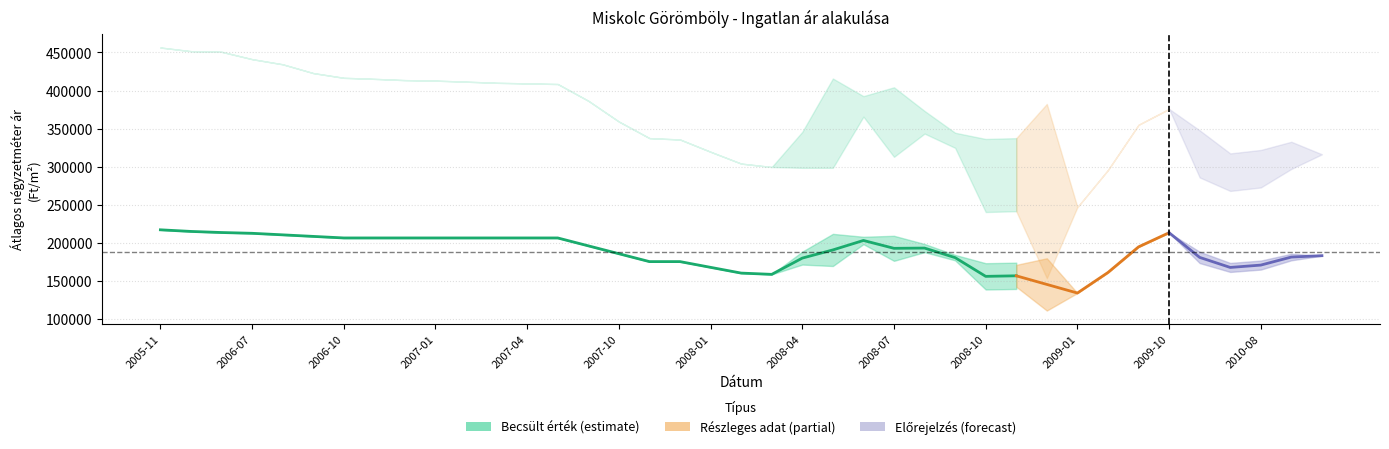

What is the difference between the Atlagos_m2_ar values at 2007-01 and 2008-06?

3296